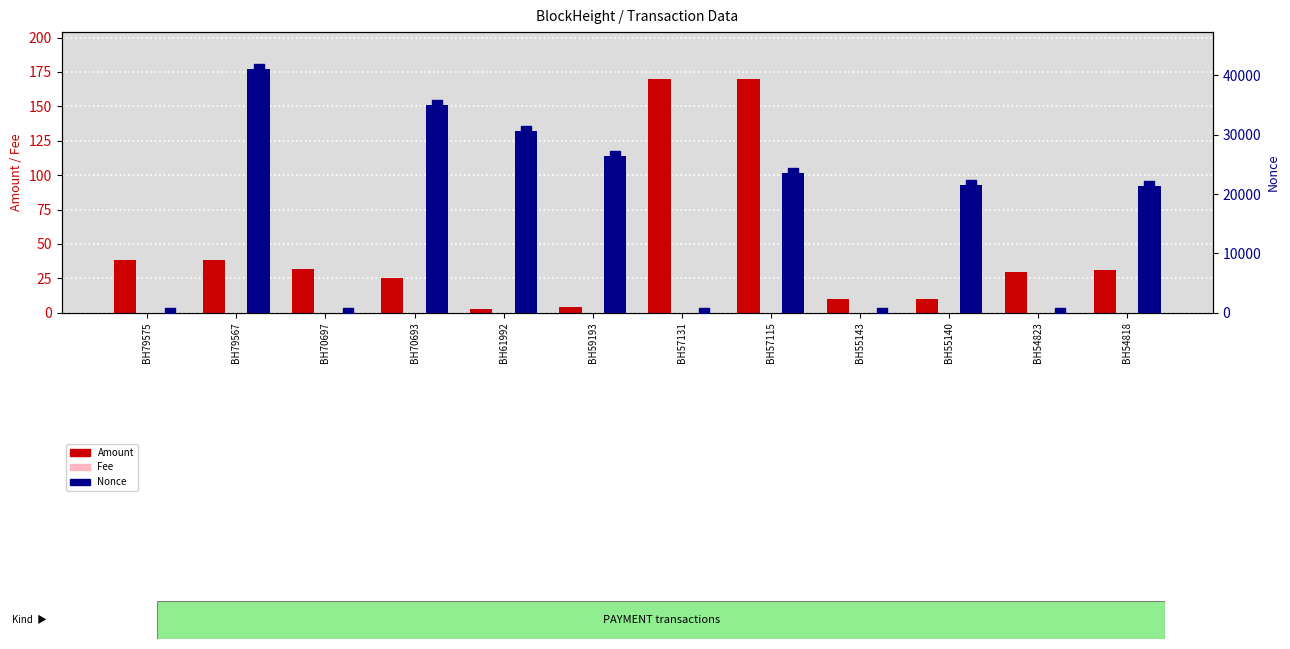

Which series reaches the maximum Y coordinate?

Nonce